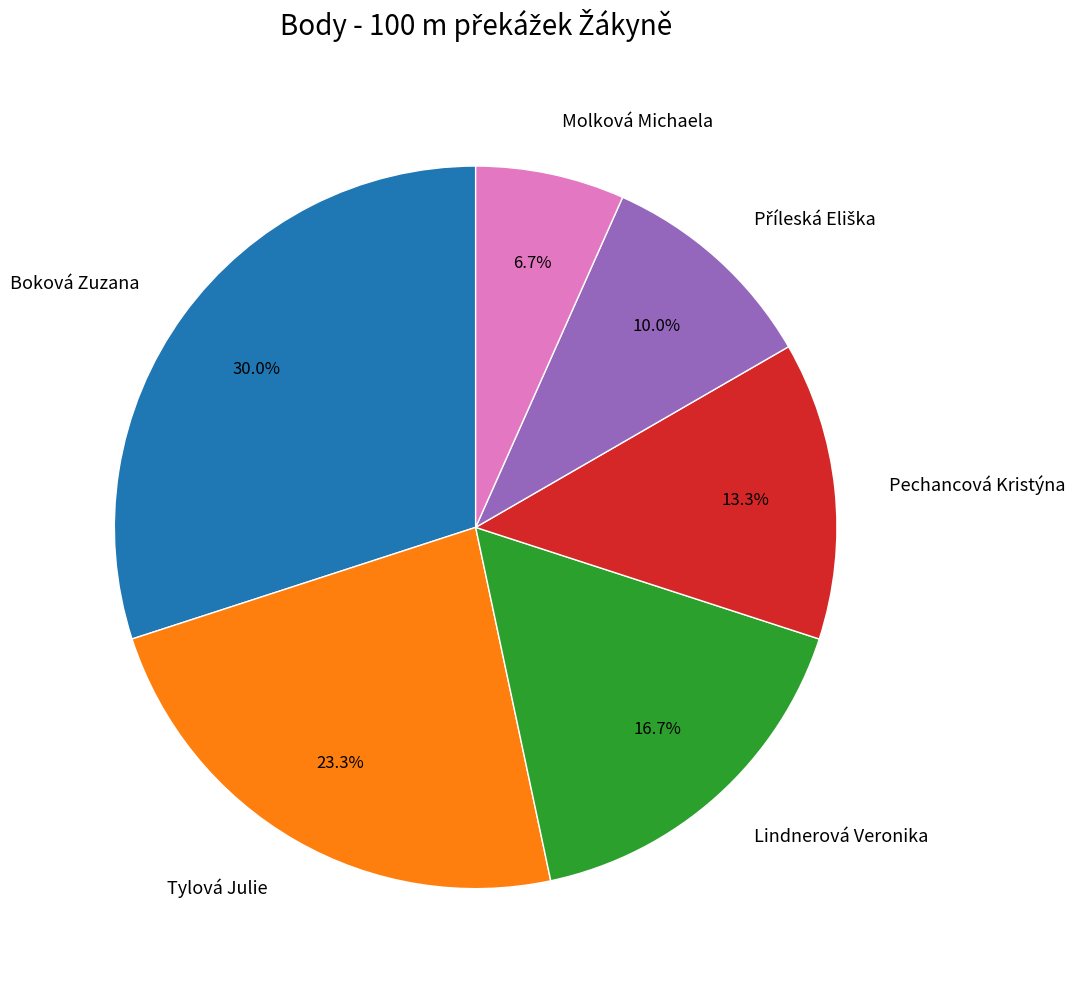

To the nearest percent, what portion does Tylová Julie represent?

23%